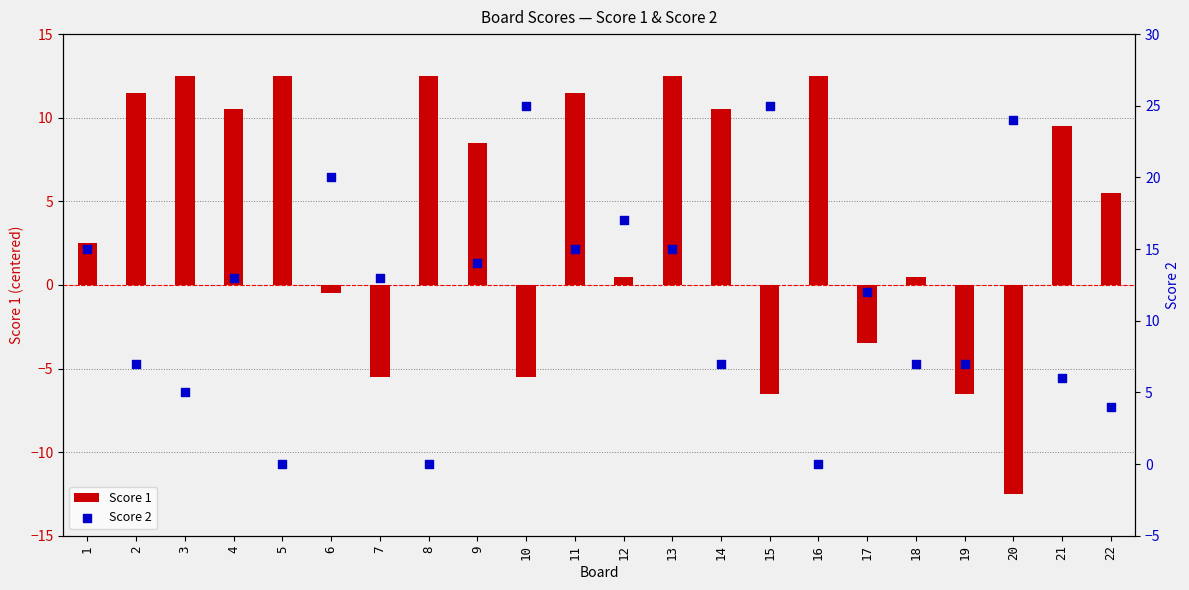

What are all the series names shown in the legend?

Score 1, Score 2